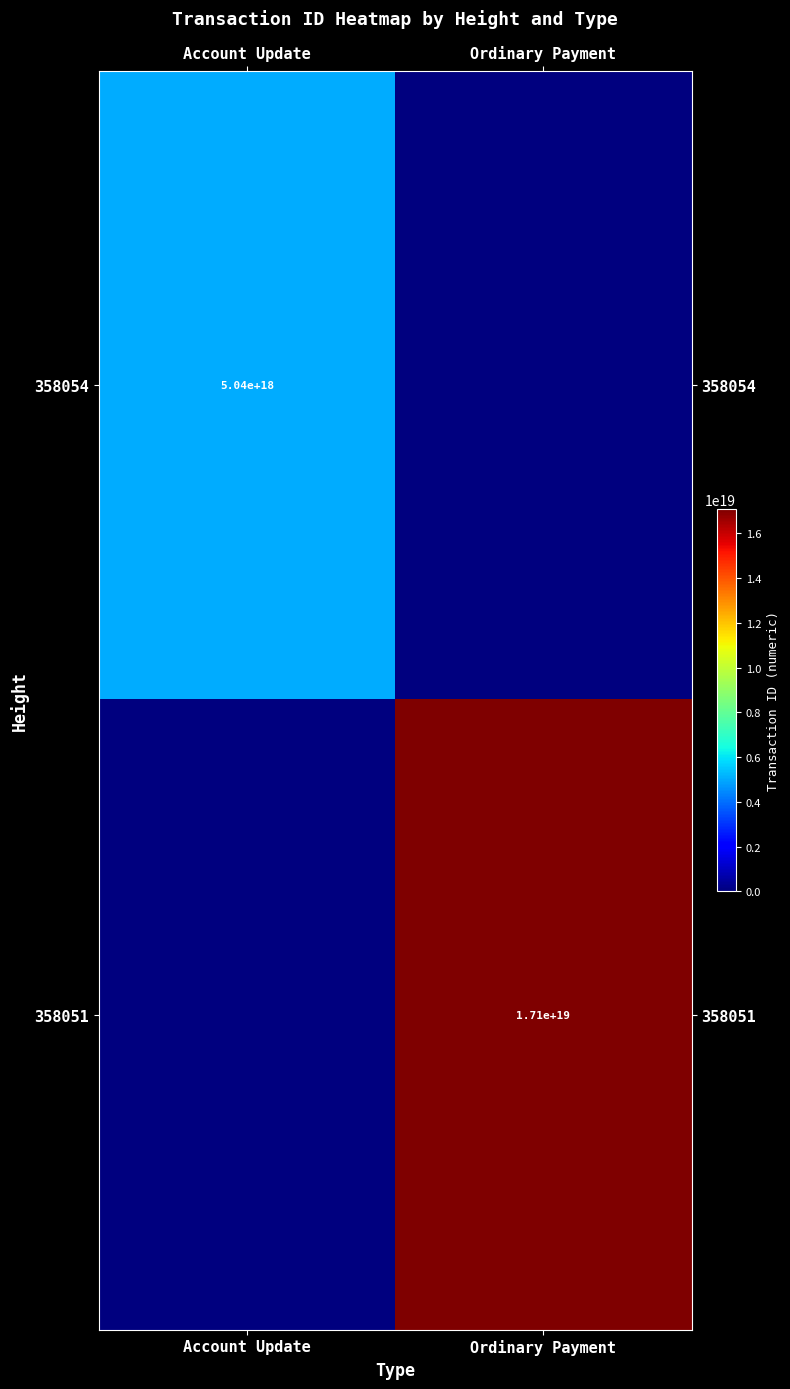

True or false: 358054 has a value of 1097961464779859200 at Account Update.

False